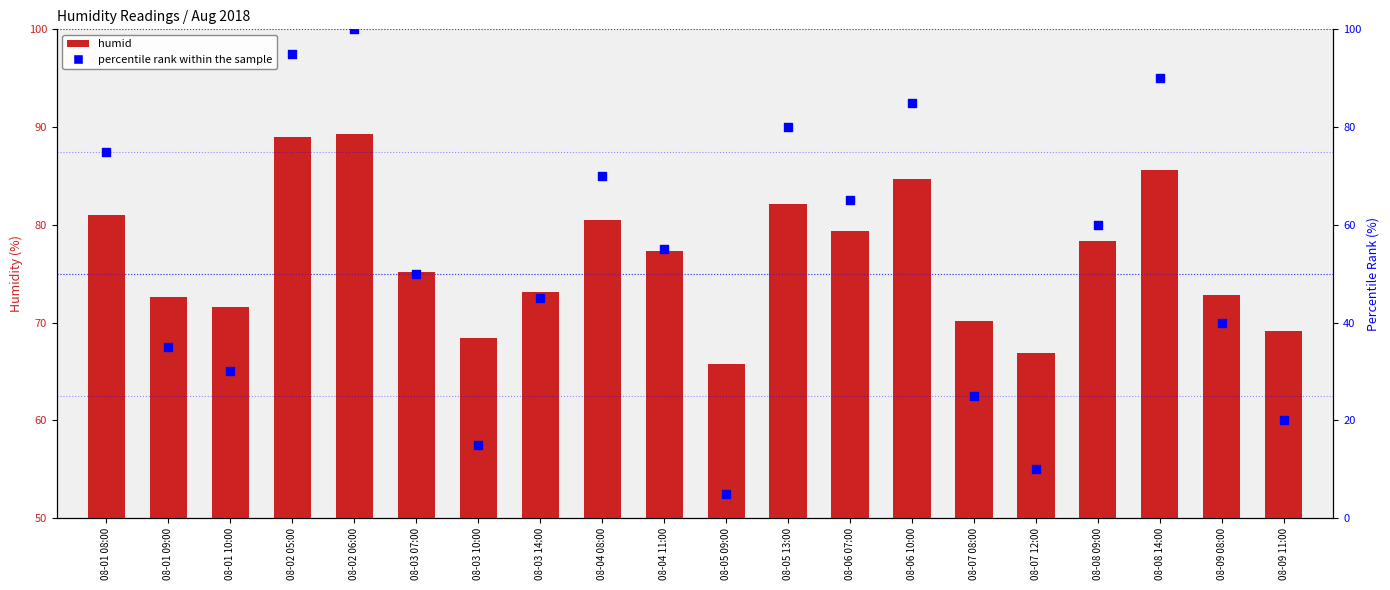

Is the value of percentile rank within the sample at 08-03 10:00 greater than the value of humid at 08-04 11:00?

No